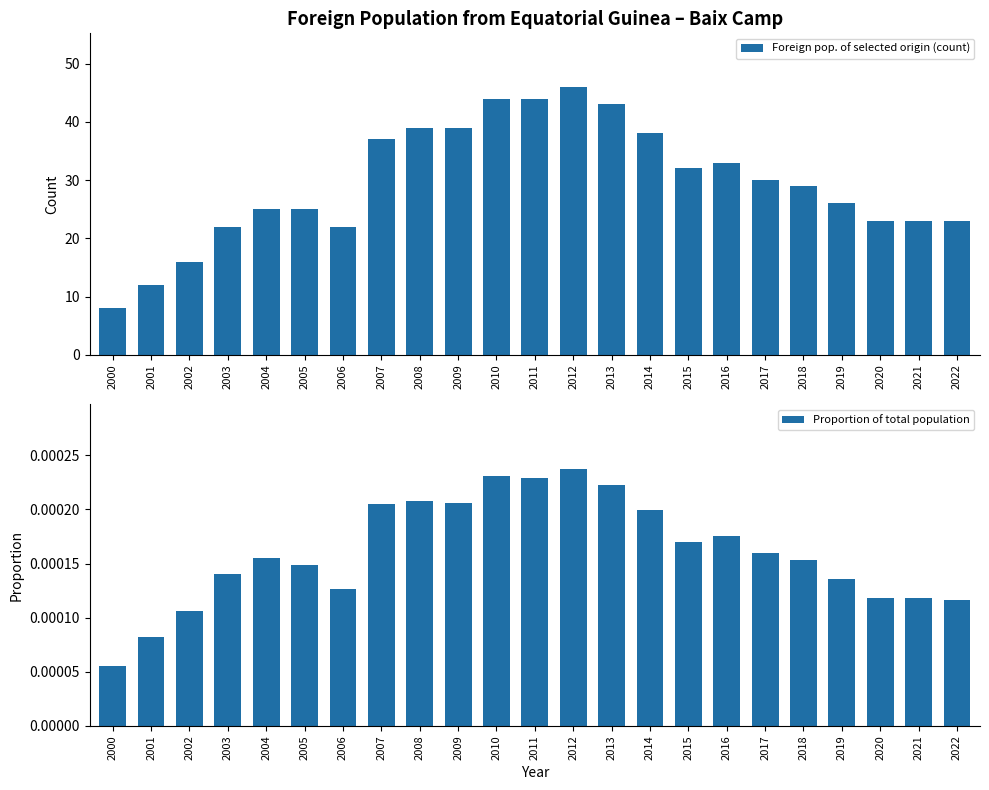

Count the Proportion of total population values in the range 0 to 1.

23